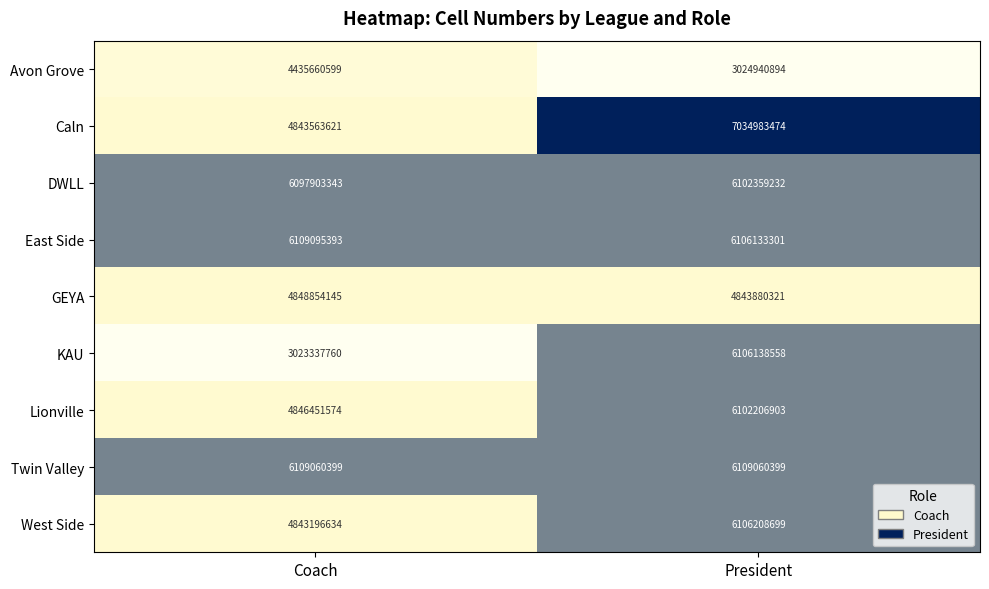

What is the sum of the West Side values at President and Coach?

10949405333